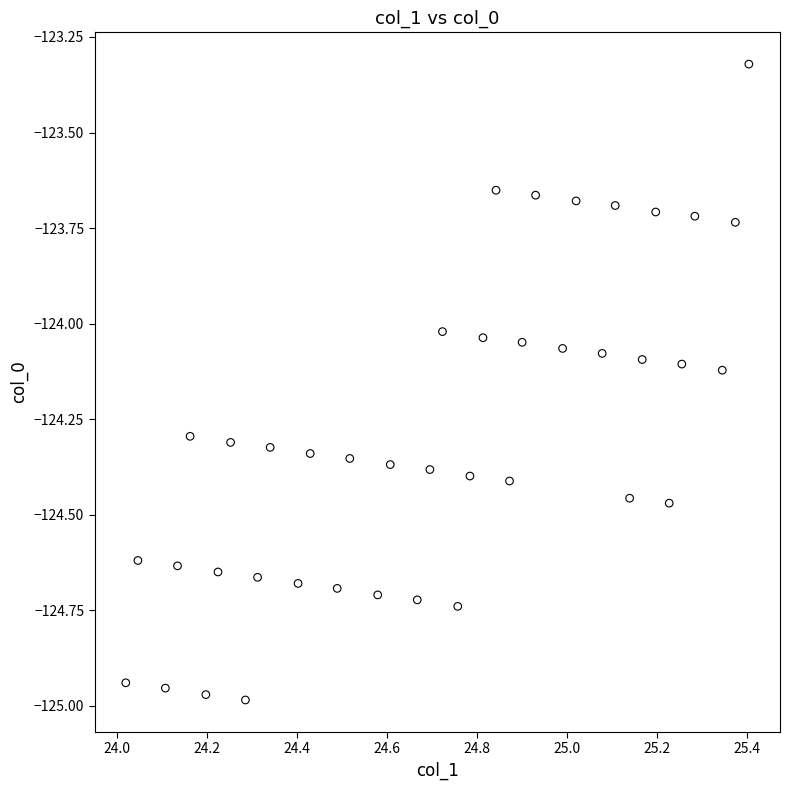

What is the range of X values (max minus min)?

1.4